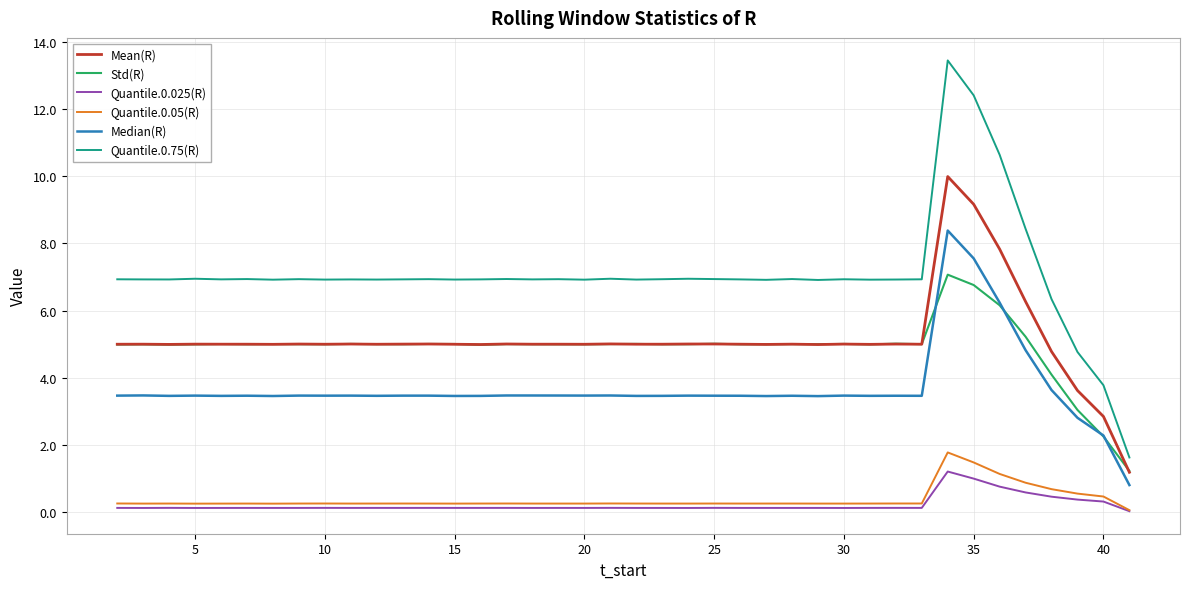

True or false: Std(R) and Quantile.0.05(R) cross at least once.

False